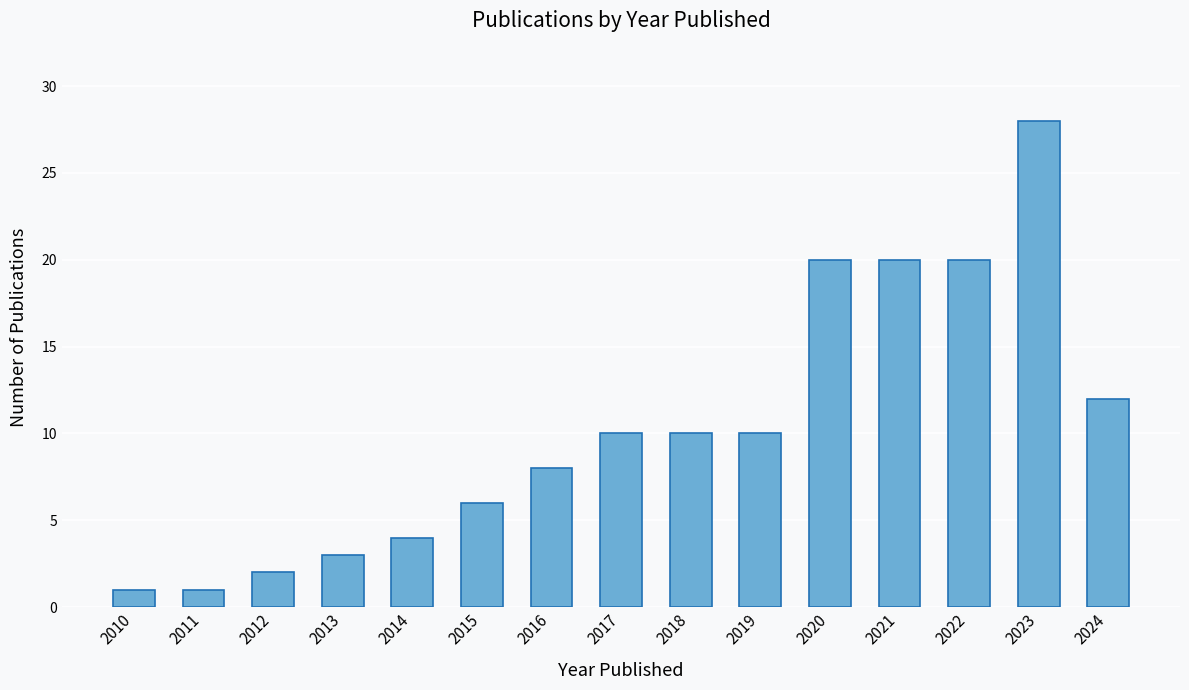

Reading left to right, extract all data points from this chart.

1	1	2	3	4	6	8	10	10	10	20	20	20	28	12